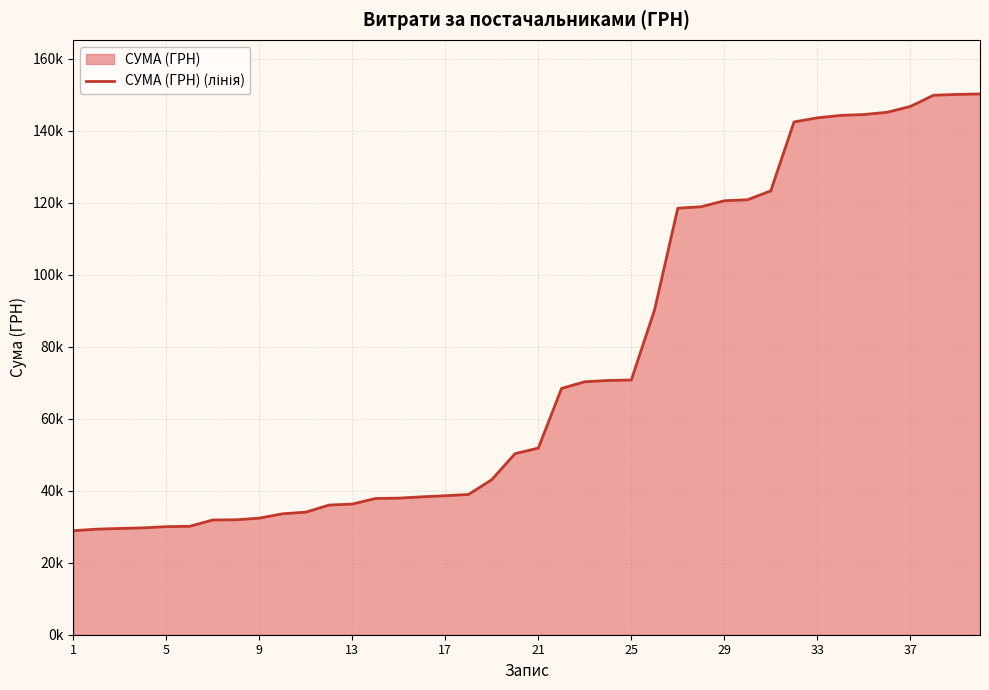

What is the greatest value displayed?

150259.6